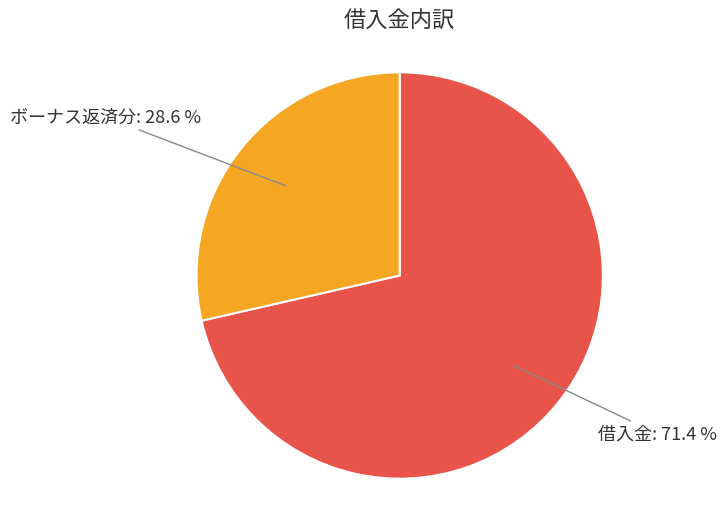

Is there any slice that represents more than half of the pie?

Yes